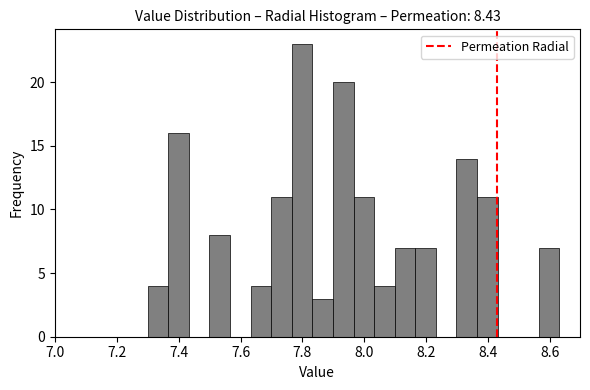

Around what value on the x-axis is the tallest bar? Give the approximate position of its centre, as read against the axis.

7.80